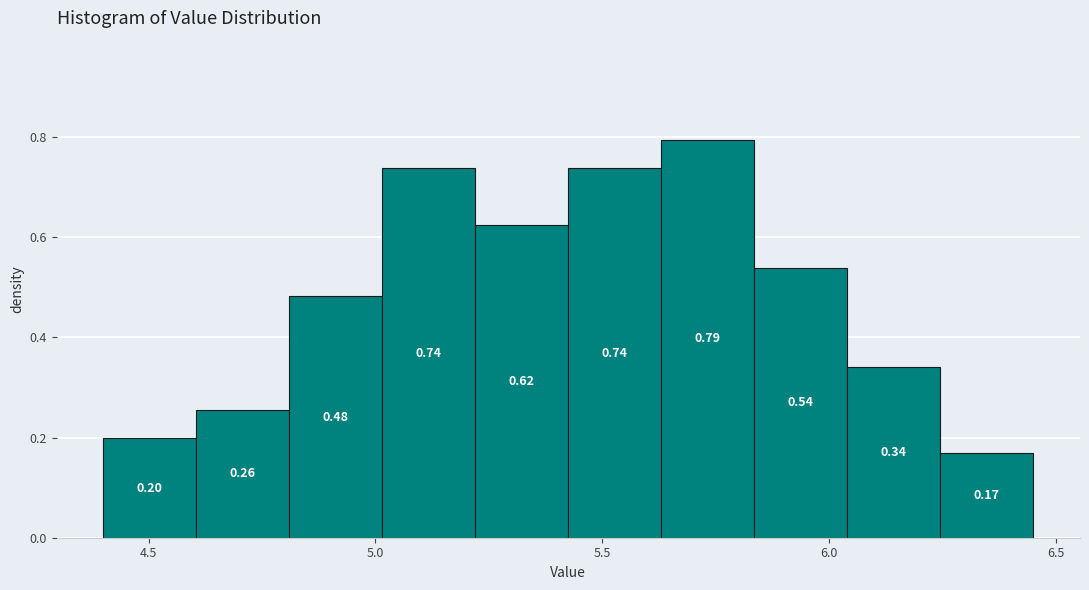

Reading left to right, list every bar in this chart as the range it spans on the x-axis followed by its height. The bar edges are not printed on the chart, so give them approximately, as read against the axis.

4.400 to 4.605: 0.20
4.605 to 4.810: 0.26
4.810 to 5.015: 0.48
5.015 to 5.220: 0.74
5.220 to 5.425: 0.62
5.425 to 5.630: 0.74
5.630 to 5.835: 0.79
5.835 to 6.040: 0.54
6.040 to 6.245: 0.34
6.245 to 6.450: 0.17